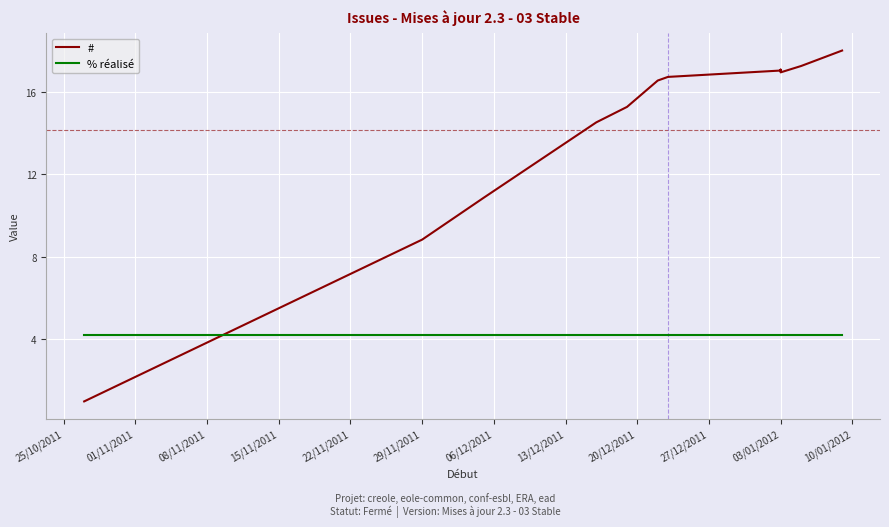

At which category is the sum across all series the highest?

10/01/2012